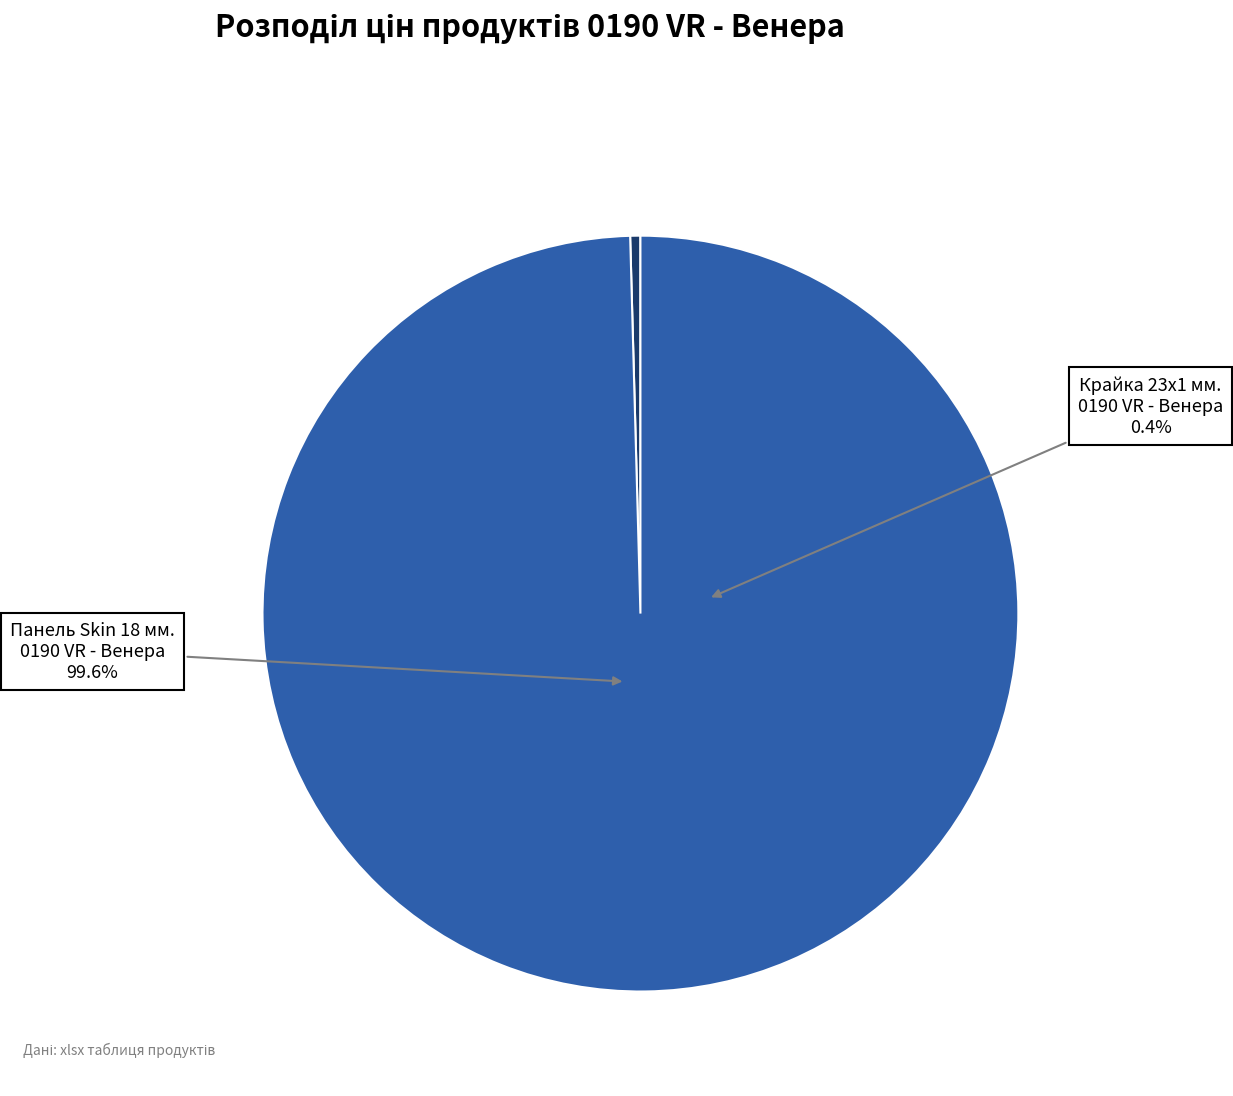

What percentage is NOT represented by Панель Skin 18 мм. 0190 VR - Венера?

0.4%